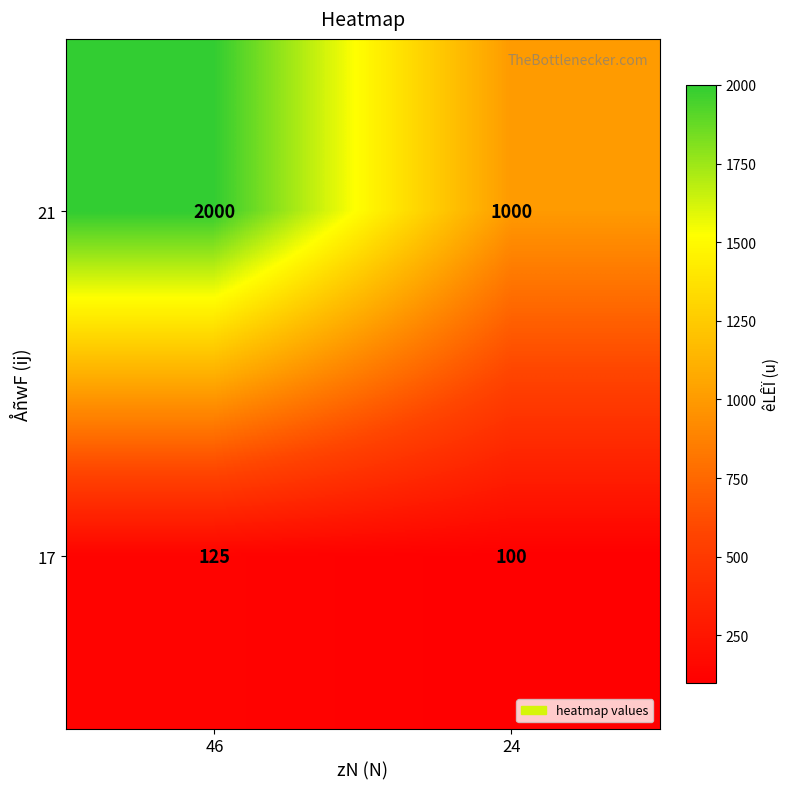

Which series has the largest range (max minus min)?

21